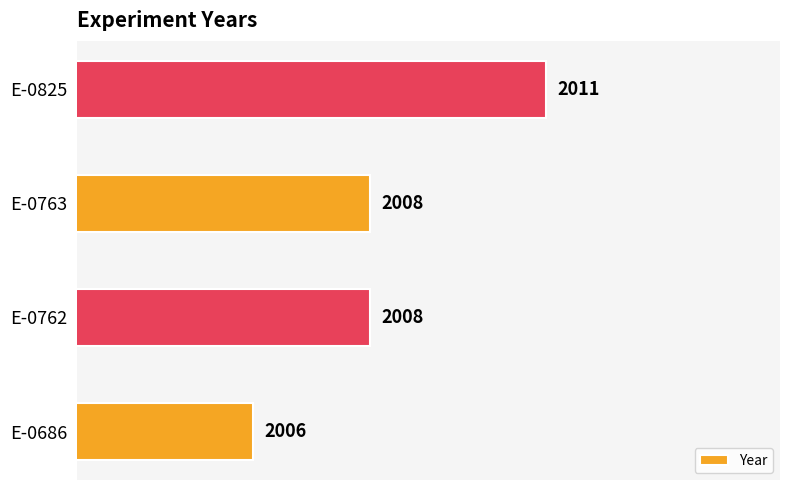

How many values are between 2008 and 2011?

3